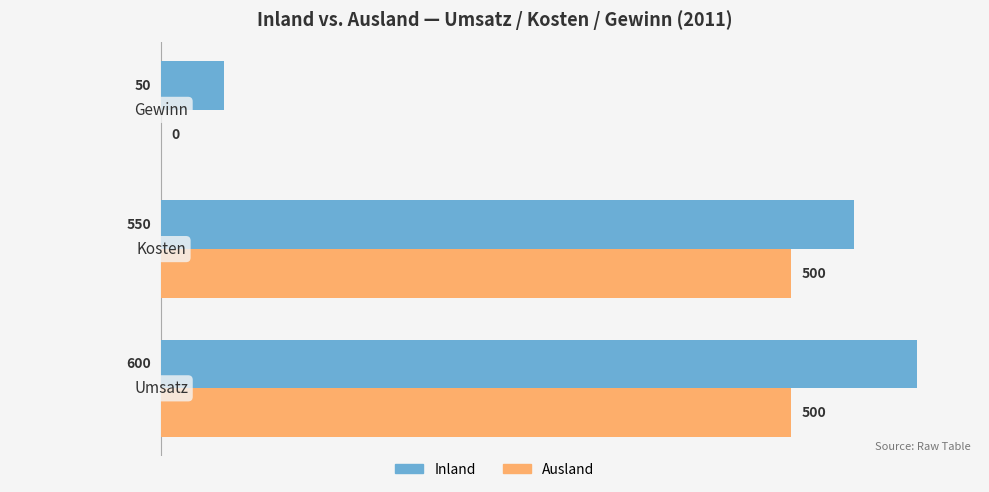

Which series has the largest total across all categories?

Inland